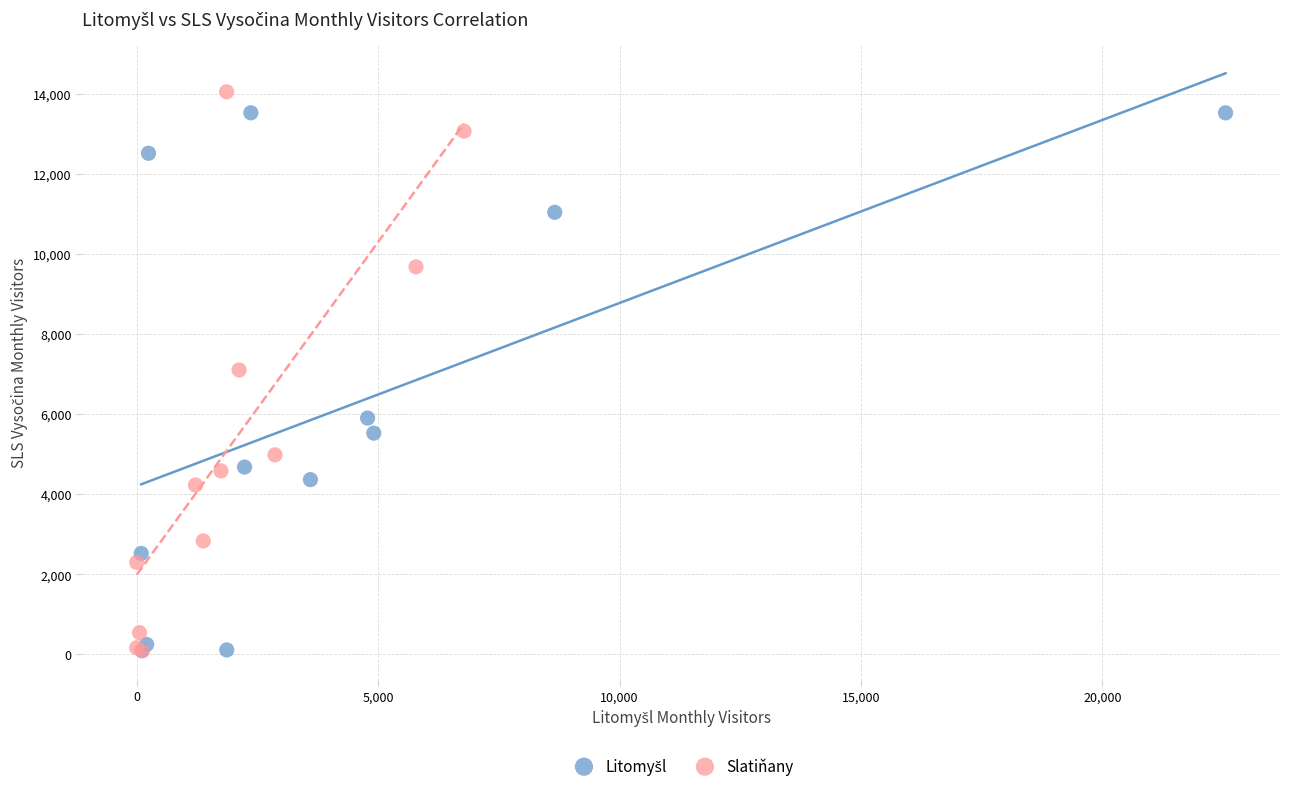

Which series has the widest spread of Y values?

Slatiňany